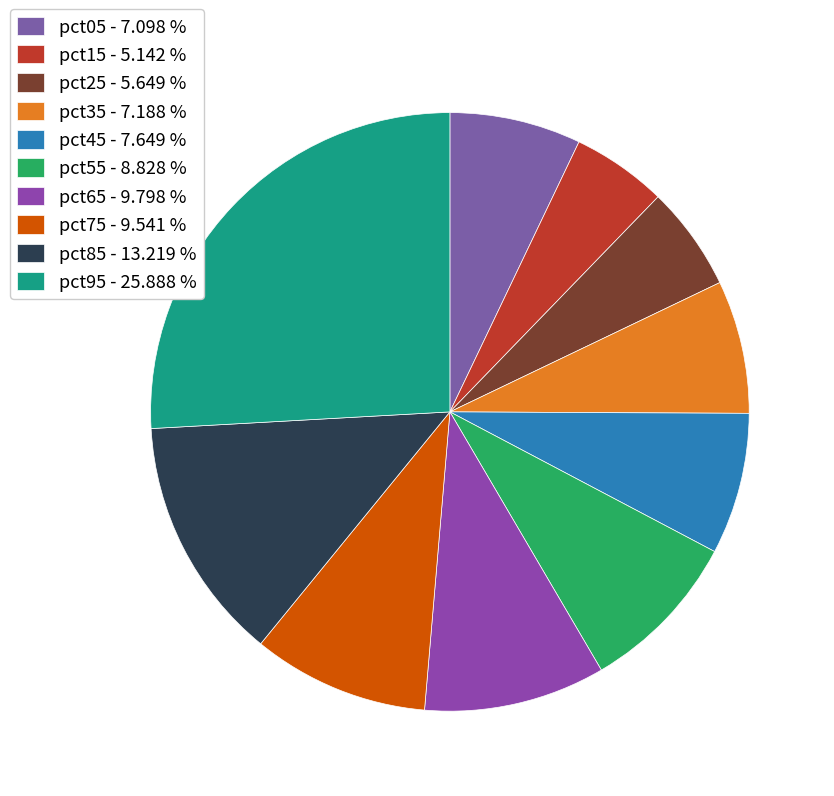

To the nearest percent, what is the difference between the largest and smallest slice percentages?

21%